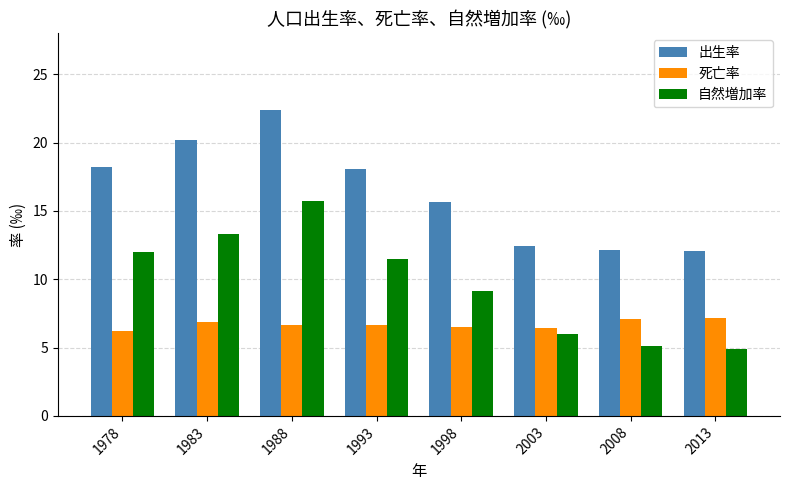

How many categories are shown in the chart?

8